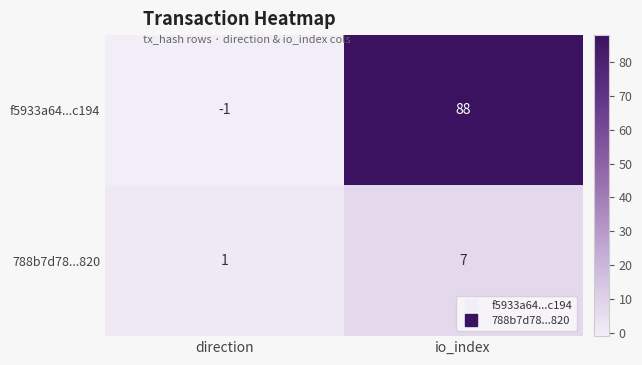

What is the sum of all 788b7d78...820 values?

8